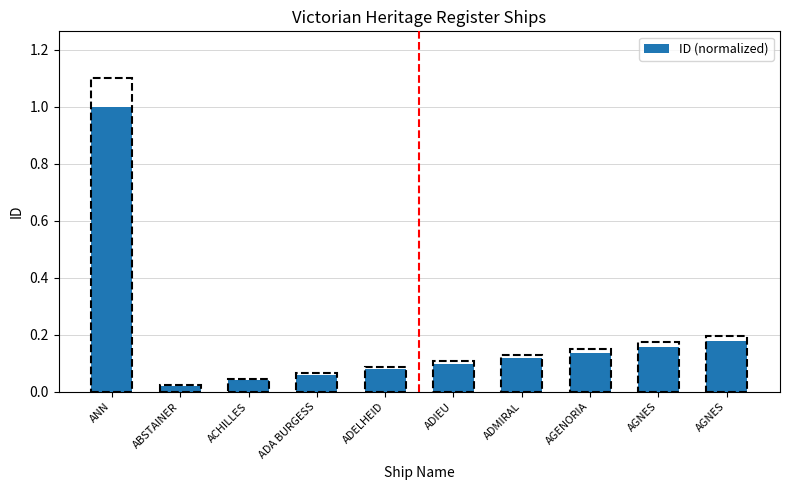

Reading left to right, what are all the values shown in this chart?

ANN=1.0	ABSTAINER=0.0	ACHILLES=0.0	ADA BURGESS=0.1	ADELHEID=0.1	ADIEU=0.1	ADMIRAL=0.1	AGENORIA=0.1	AGNES=0.2	AGNES=0.2